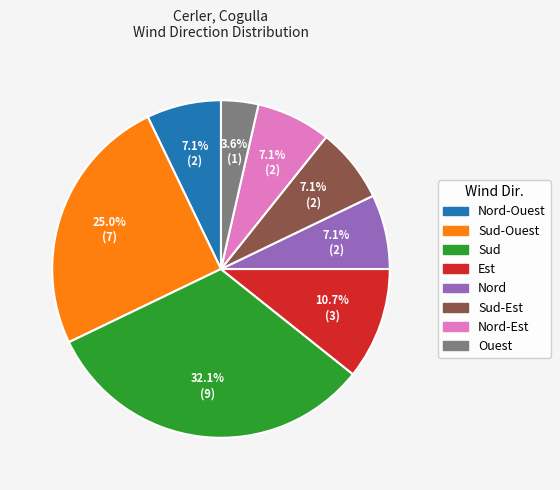

Is there a majority slice in this chart?

No